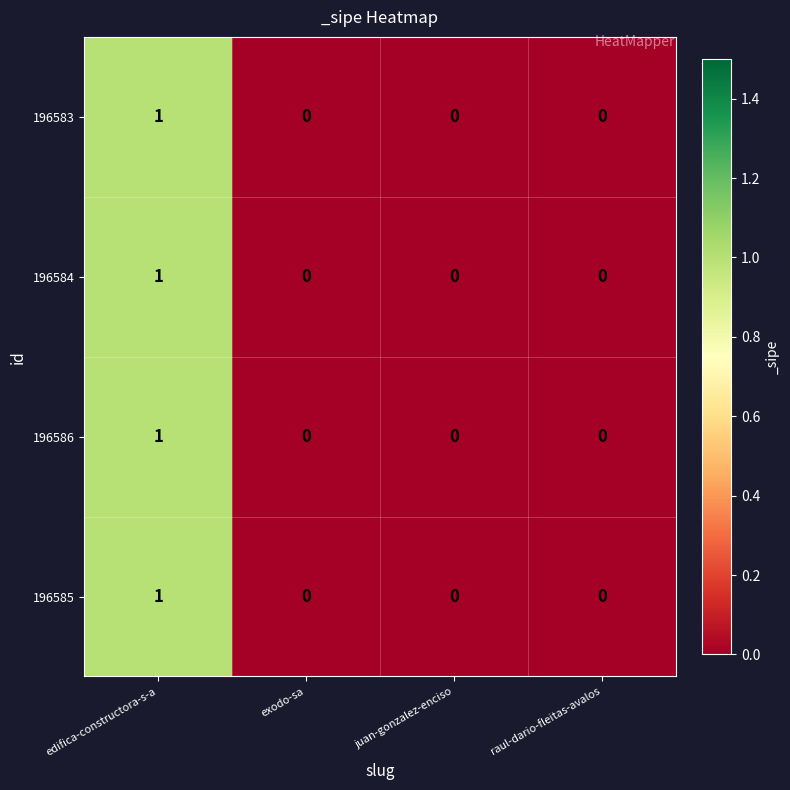

The value of 196586 at raul-dario-fleitas-avalos is 0. True or false?

True